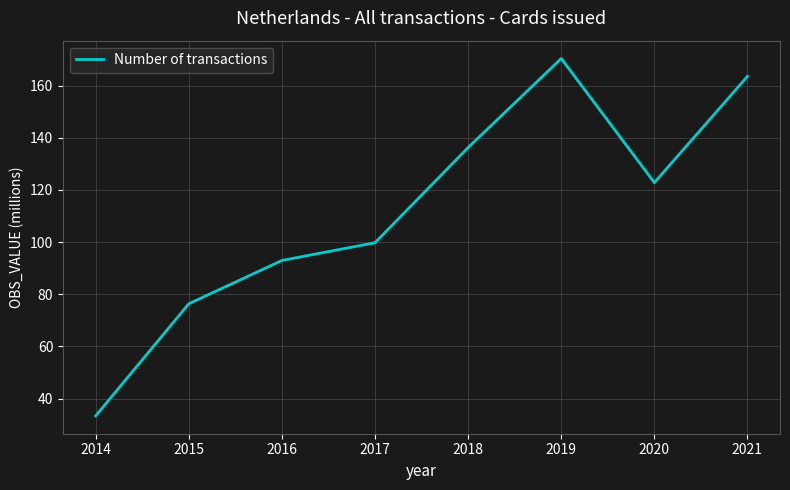

Approximately how many times larger is the value at 2019 compared to 2020?

1.4